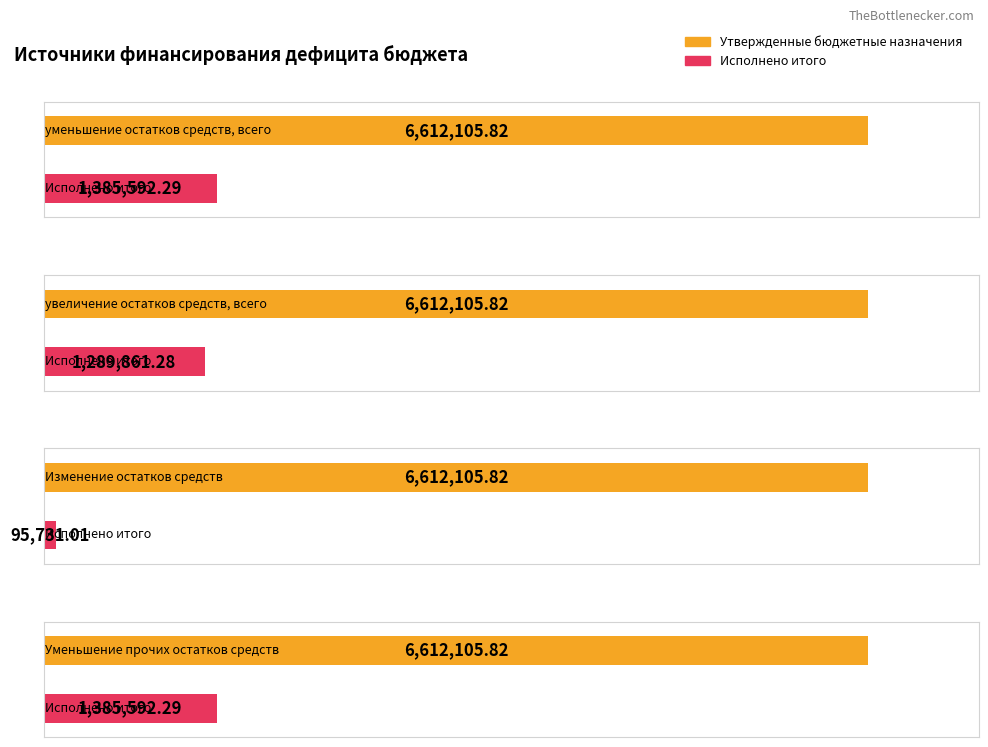

What is the label of the 3rd bar from the right?

увеличение остатков средств, всего (710)